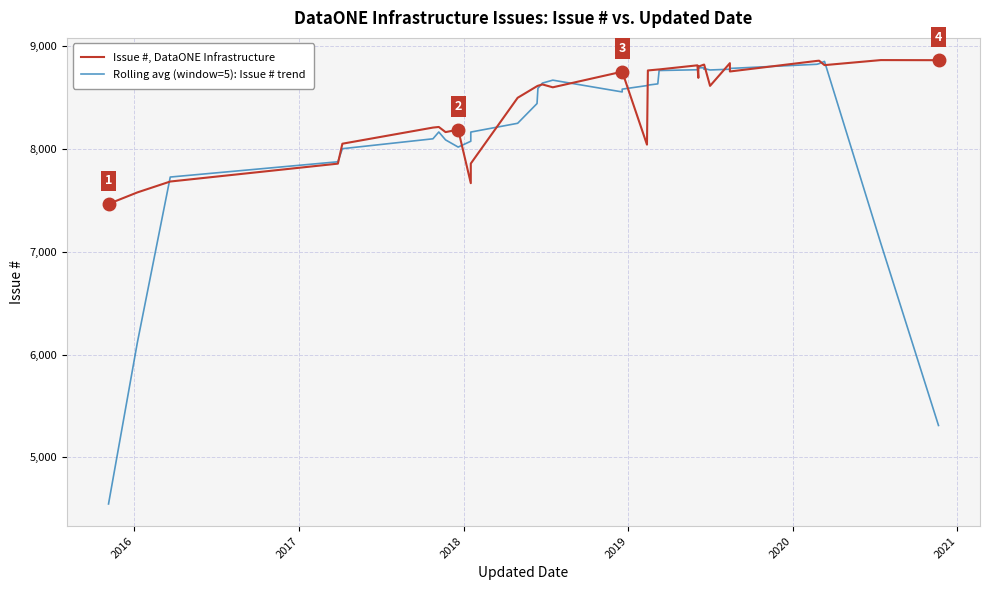

Is it true that Issue #, DataONE Infrastructure equals 15264.3 at 33?

False